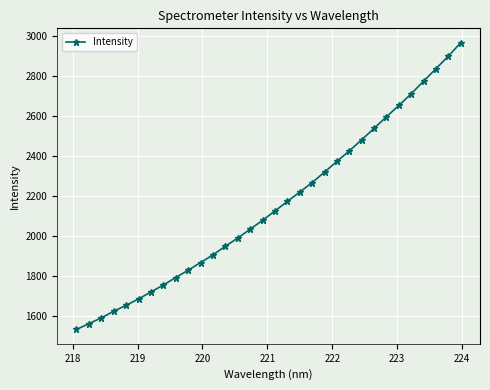

What is the difference between the second highest and minimum values?

1366.9